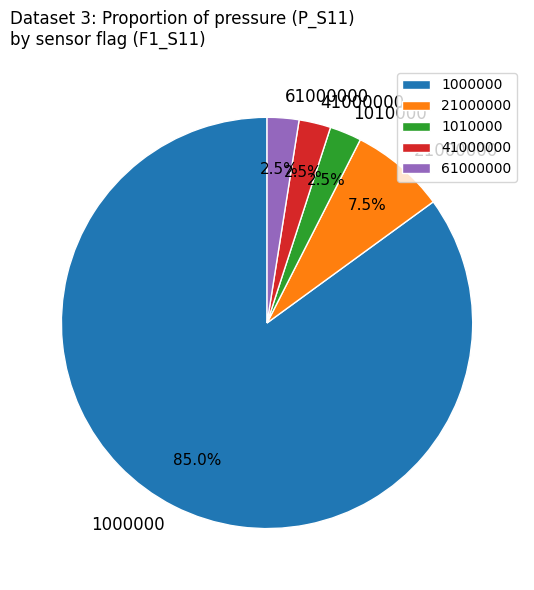

How much of the chart is everything except 61000000?

97.5%